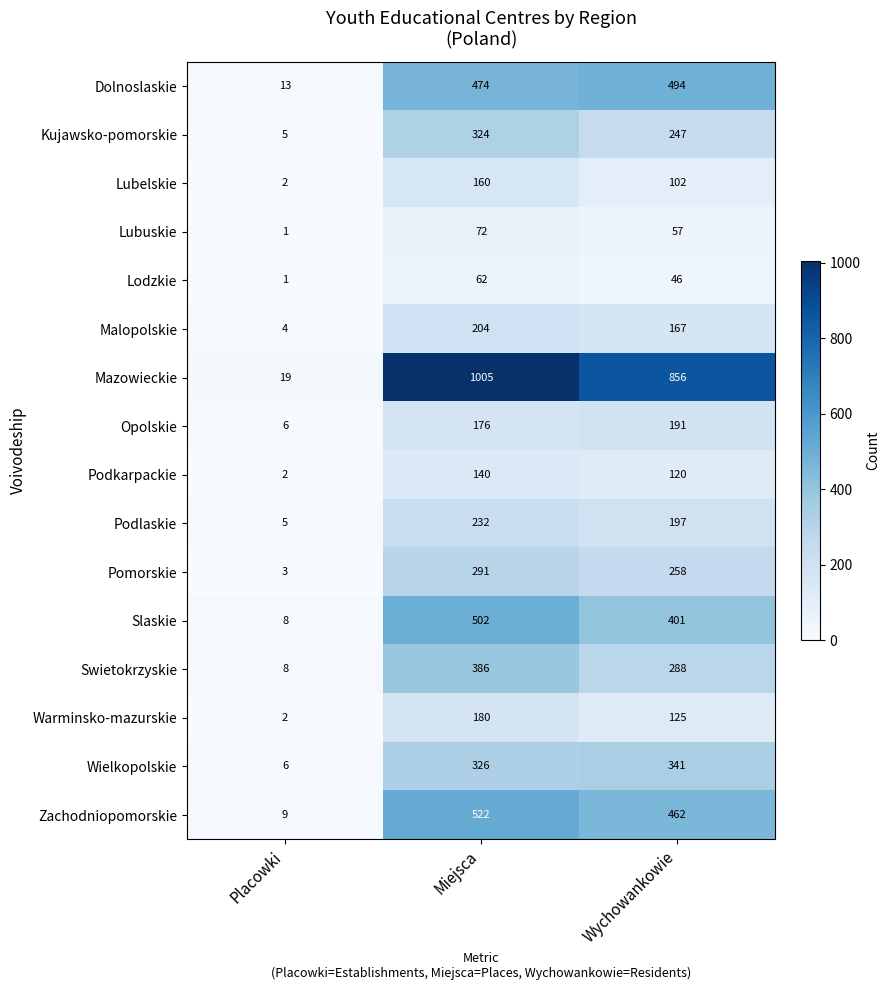

The value of Kujawsko-pomorskie at Placowki is 5. True or false?

True